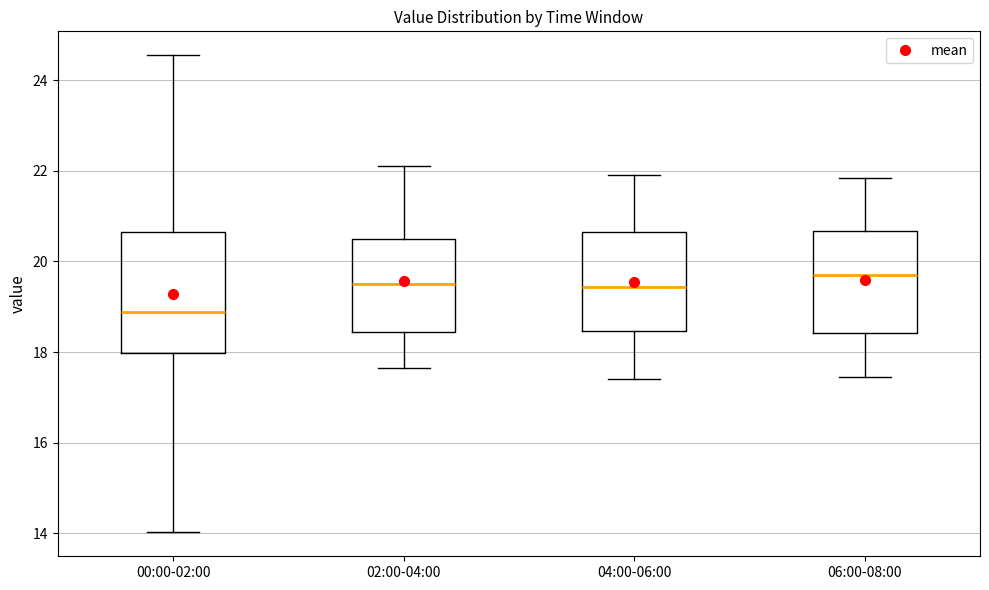

Where does the lower whisker of the box for 04:00-06:00 end on the y-axis? The values are not printed on the chart, so give them approximately, as read against the axis.

17.4